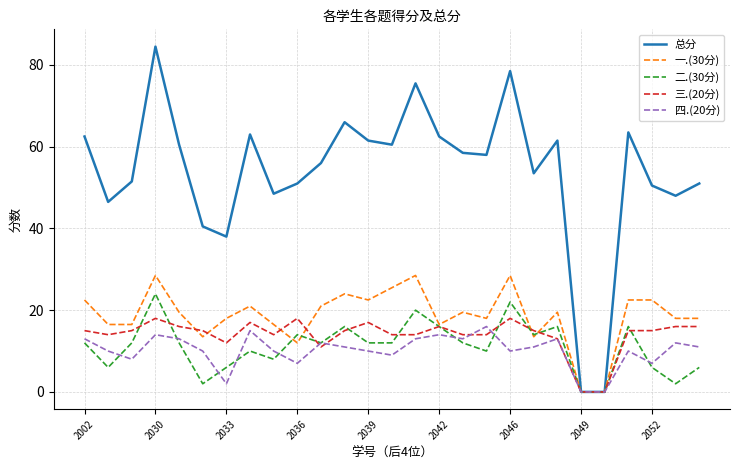

Which series has the widest spread of values?

总分